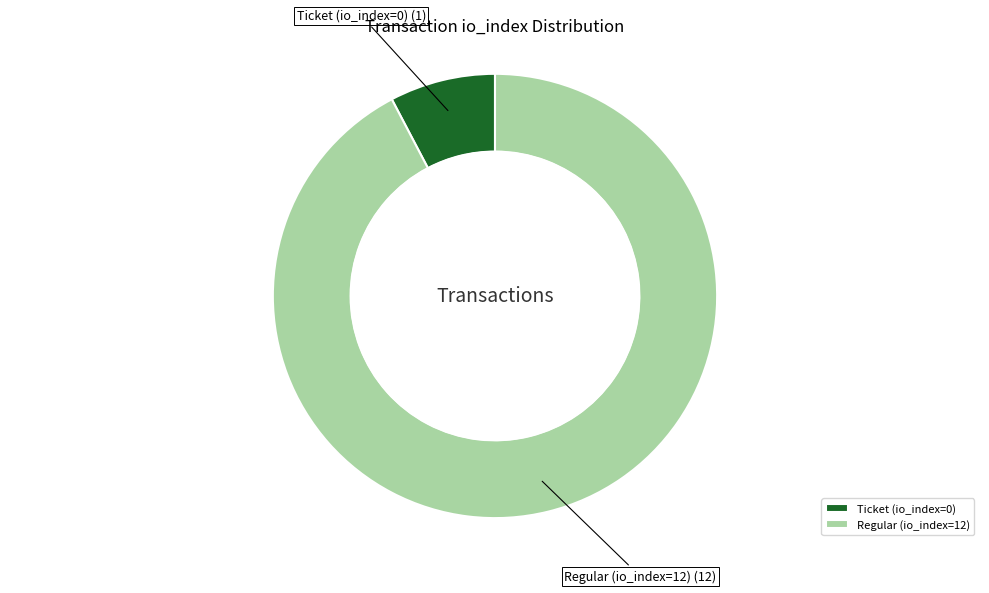

True or false: Regular (io_index=12) accounts for 92% of the total.

True